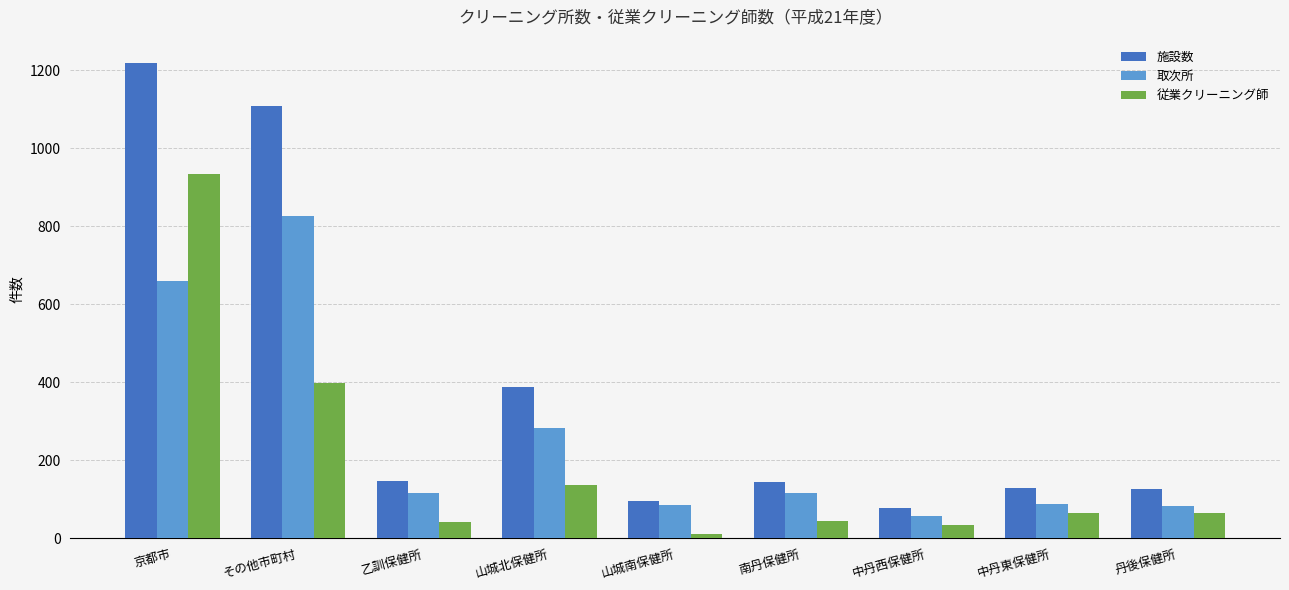

The 従業クリーニング師 series shows 44 at 南丹保健所. True or false?

True